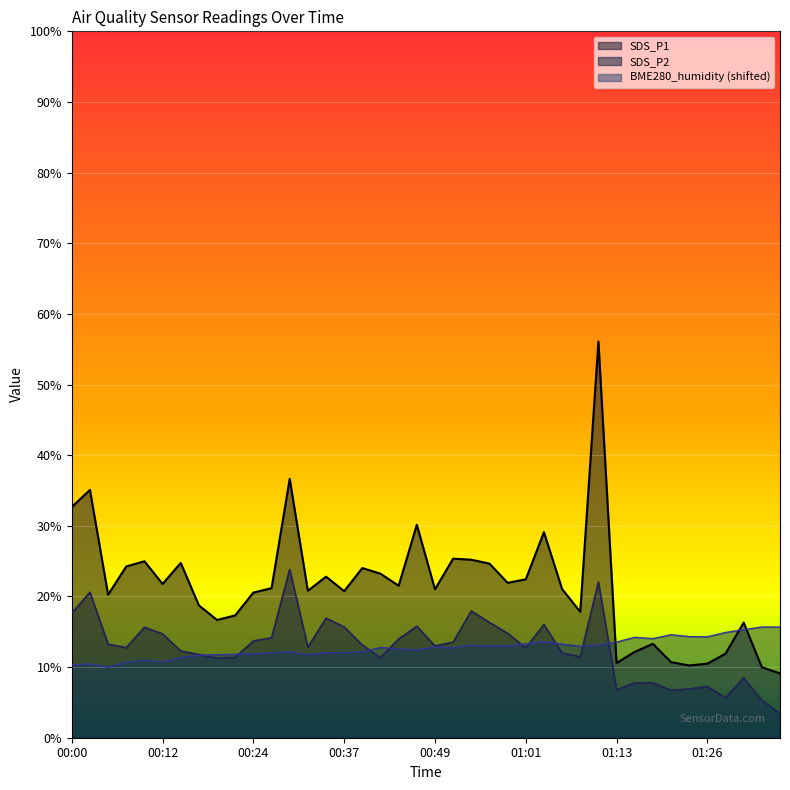

Is it true that SDS_P2 equals 20.0 at 00:32?

False